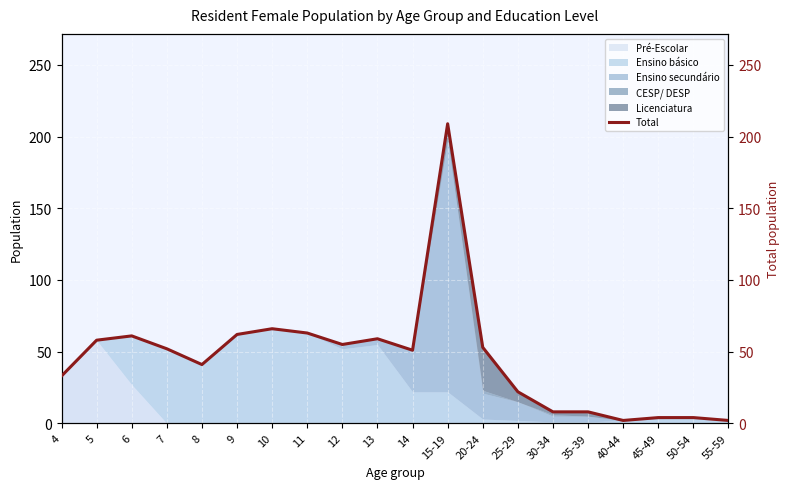

Rank the categories by value from highest to lowest.

15-19, 10, 11, 9, 6, 13, 5, 12, 20-24, 7, 14, 8, 4, 25-29, 30-34, 35-39, 45-49, 50-54, 40-44, 55-59